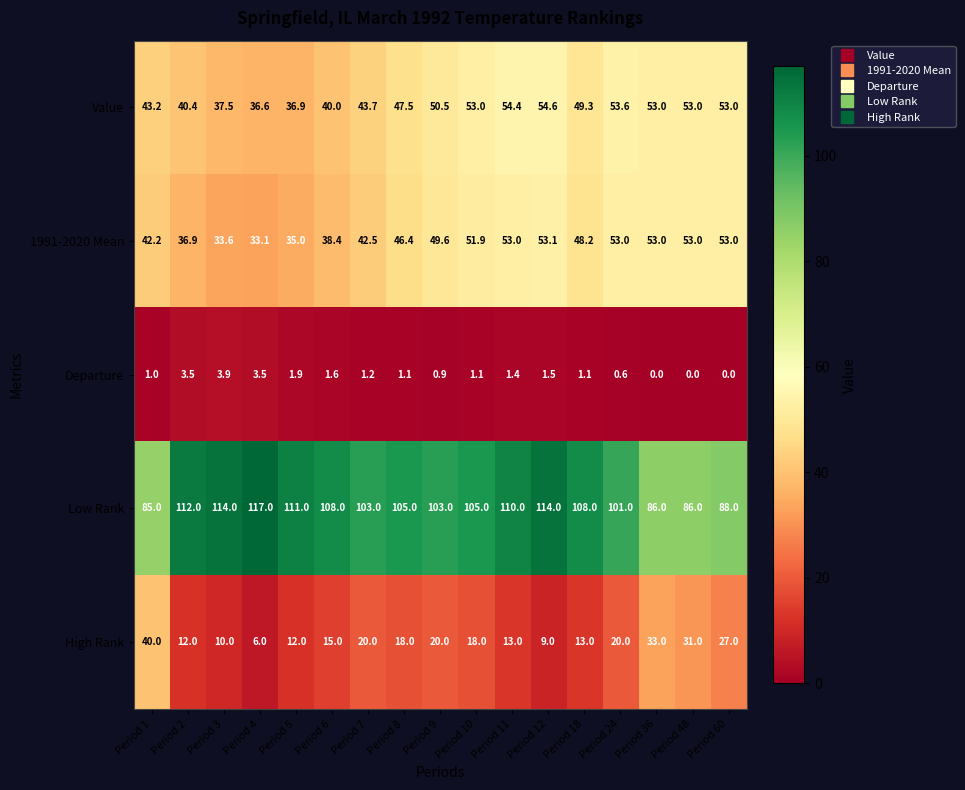

What is the maximum value for High Rank?

40.0